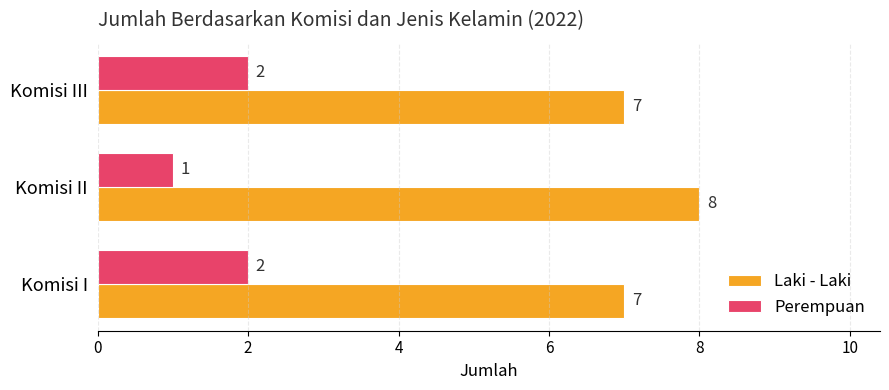

True or false: Perempuan has a value of 3 at Komisi III.

False